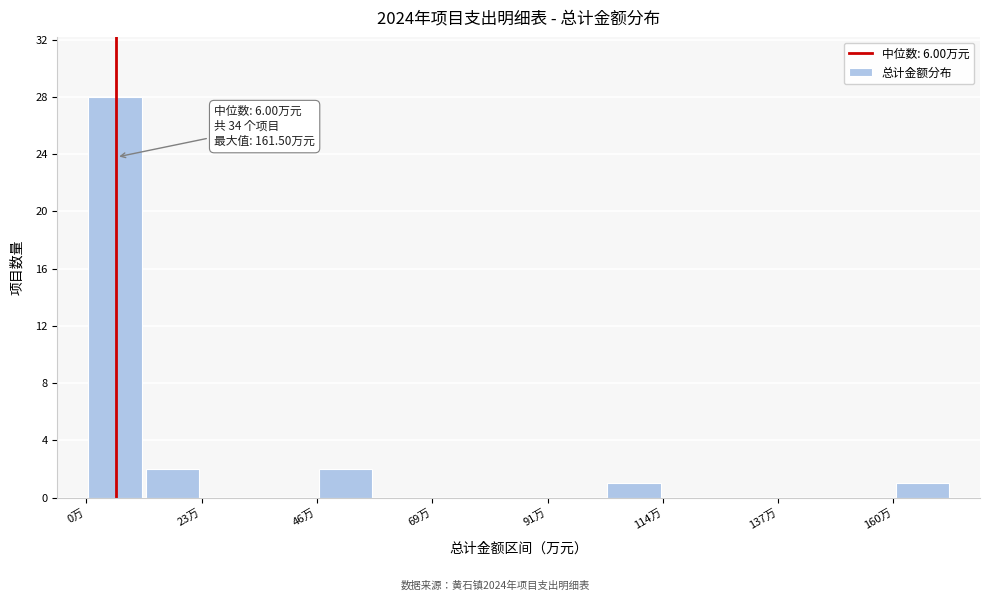

Read against the x-axis, roughly where is the centre of the tallest bar?

5